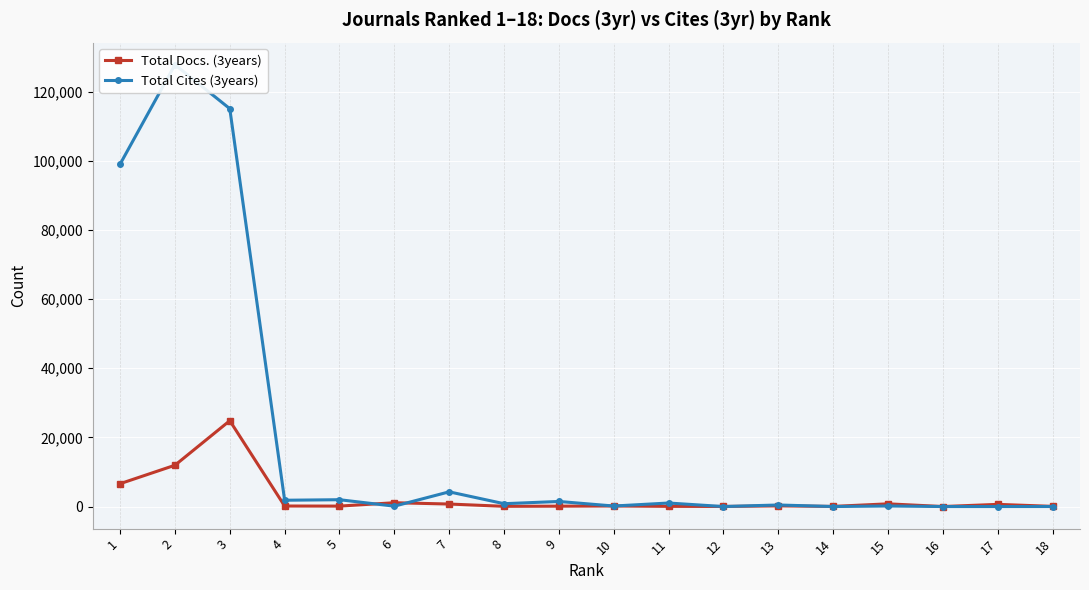

The Total Cites (3years) series shows 0 at 16. True or false?

True